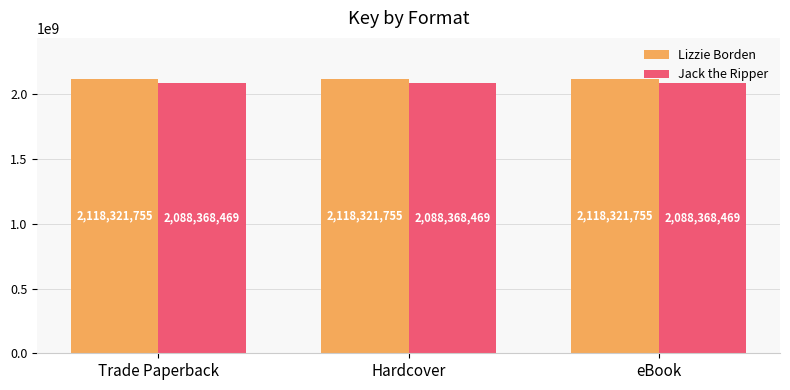

True or false: Jack the Ripper has a value of 2088368469 at eBook.

True